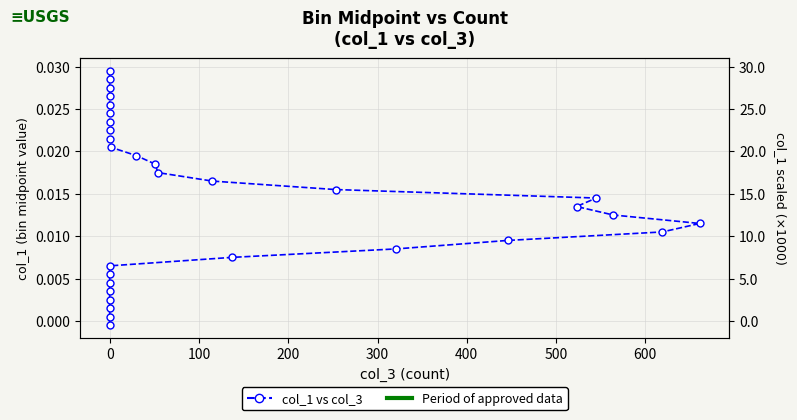

How many categories are shown in the chart?

31